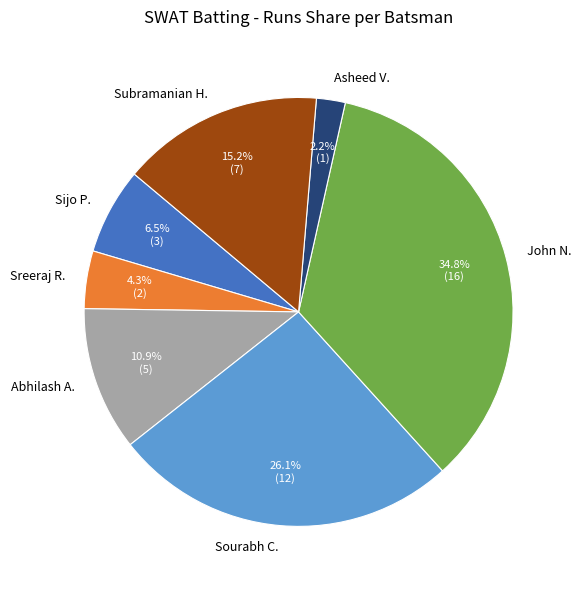

What is the ratio of the value at Abhilash A. to the value at Sreeraj R.?

2.5